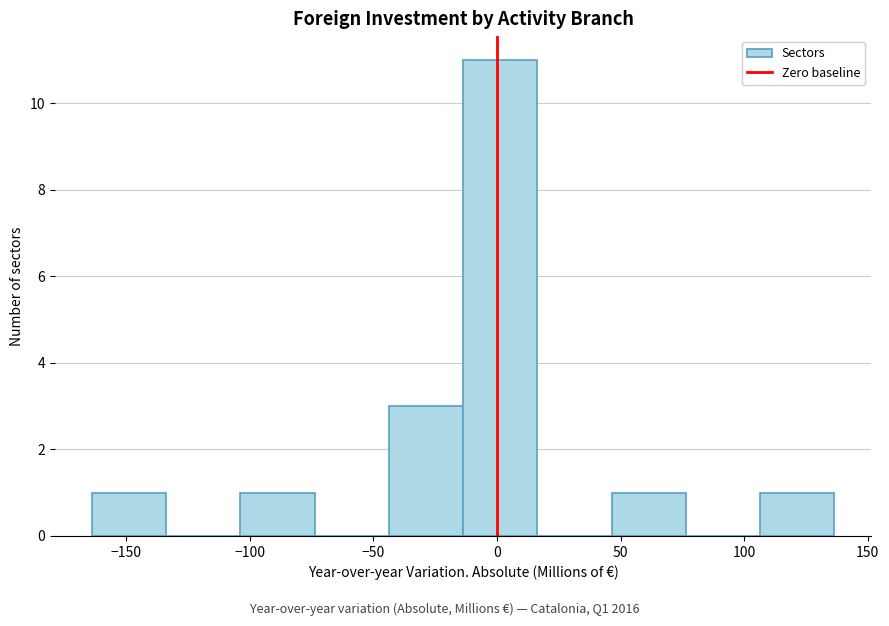

How tall is the bar that spans -165 to -135 on the x-axis? Neither the bar edges nor the heights are printed on the chart, so give them approximately, as read against the axes.

1